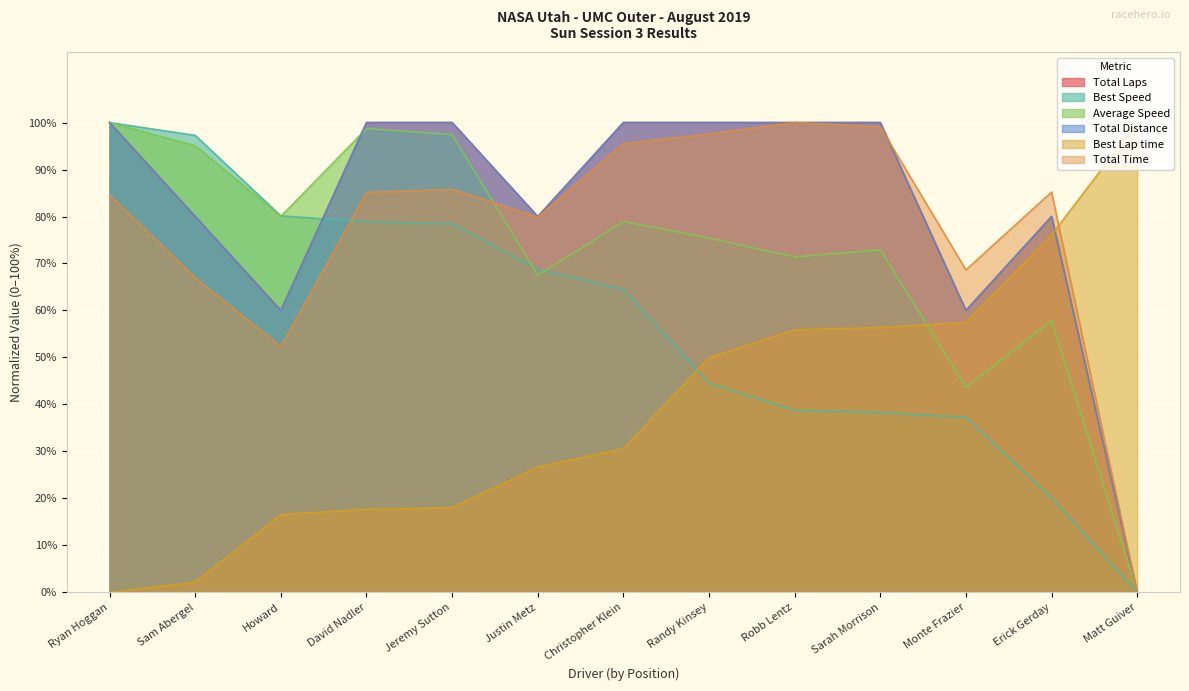

At how many categories does at least one series exceed 18?

13